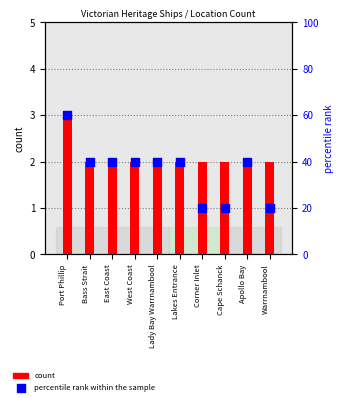

Which series contains the highest Y value?

percentile rank within the sample